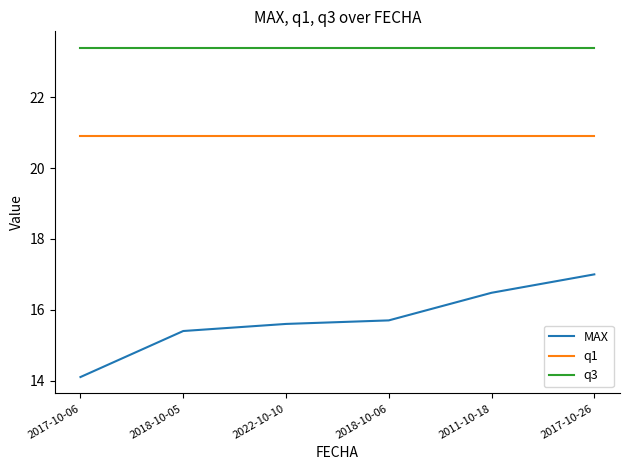

Which label corresponds to the smallest value in the chart?

2017-10-06